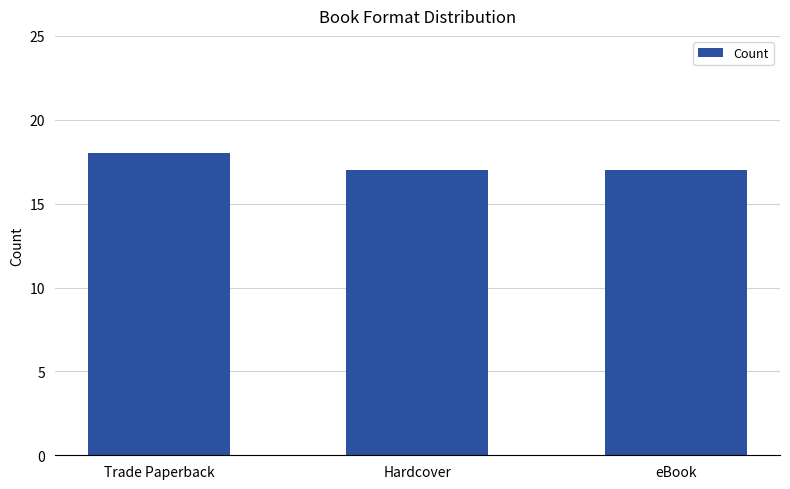

Which has a higher value, Trade Paperback or eBook?

Trade Paperback